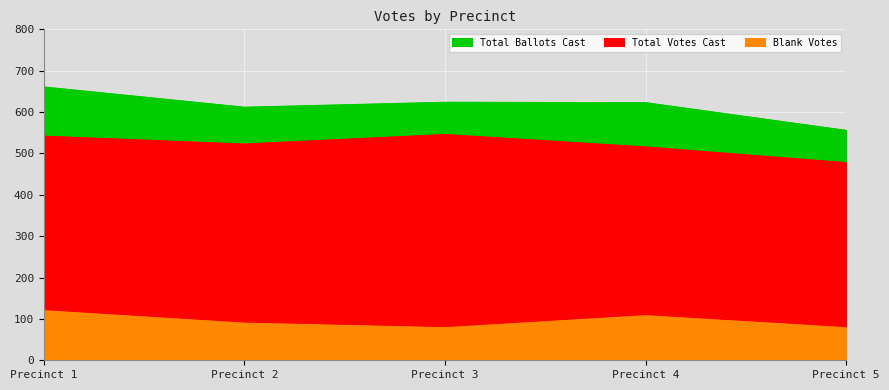

Reading right to left, what are all the values shown in this chart?

Total Votes Cast: 477	515	545	522	541
Total Ballots Cast: 555	622	623	611	660
Blank Votes: 78	107	78	89	119